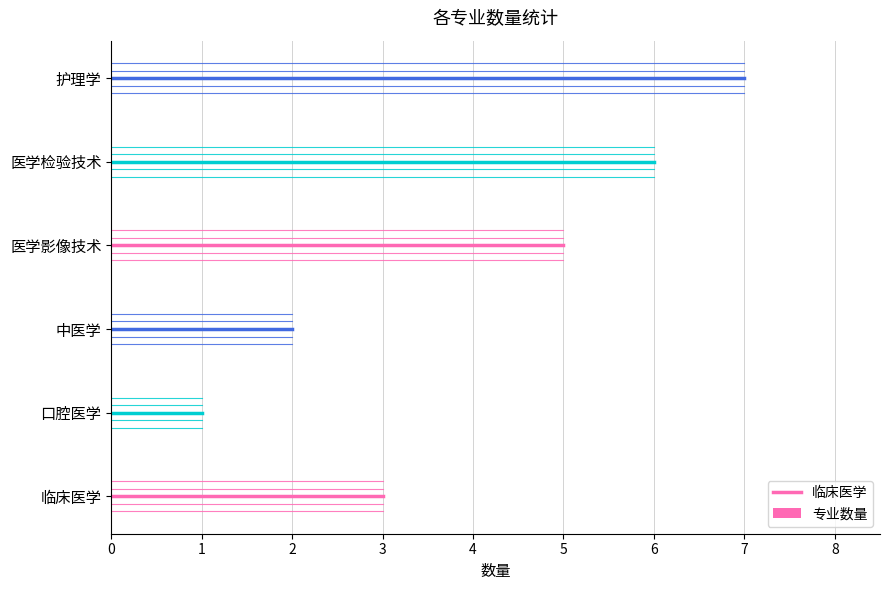

What is the approximate value at 医学检验技术?

6